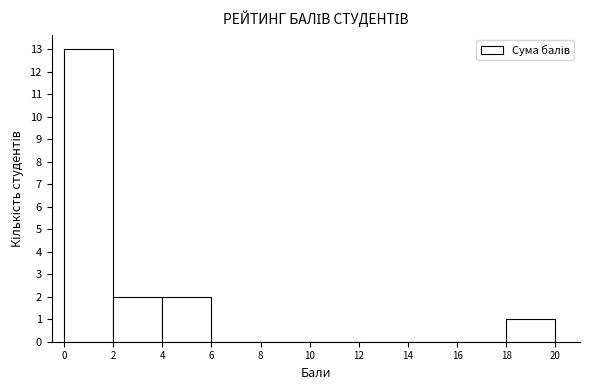

What is the height of the bar covering 4 to 6 on the x-axis? The values are not printed on the chart, so give them approximately, as read against the axis.

2